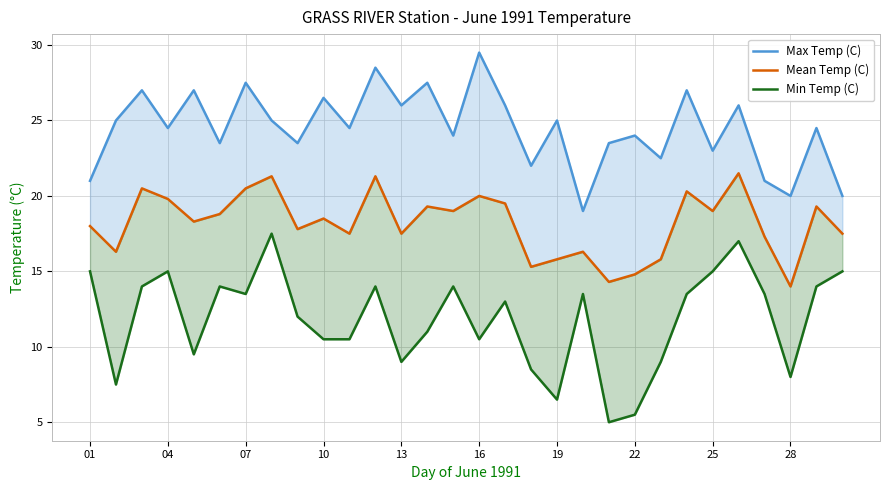

What is the difference between the maximum and minimum values in the Min Temp (C) series?

12.5